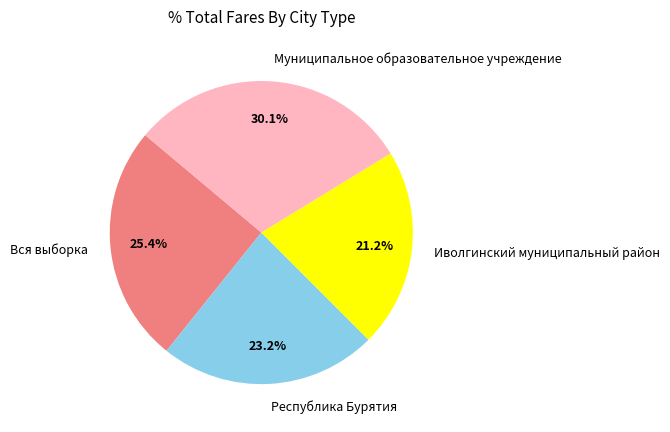

Does Иволгинский муниципальный район represent more than half of the total?

No